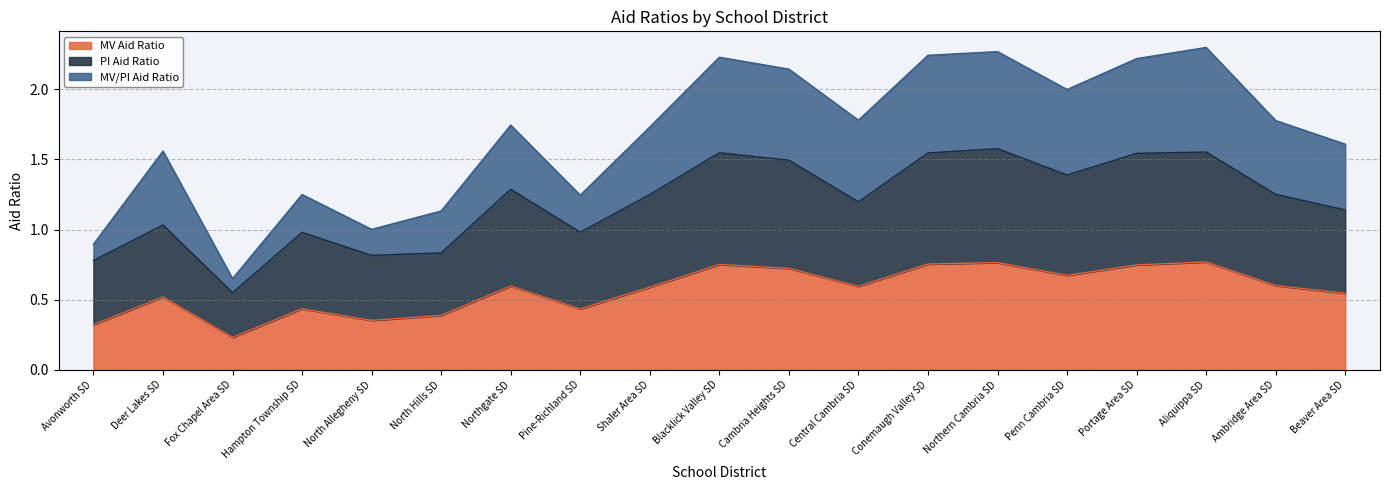

Which category has the lowest value in the MV Aid Ratio series?

Fox Chapel Area SD